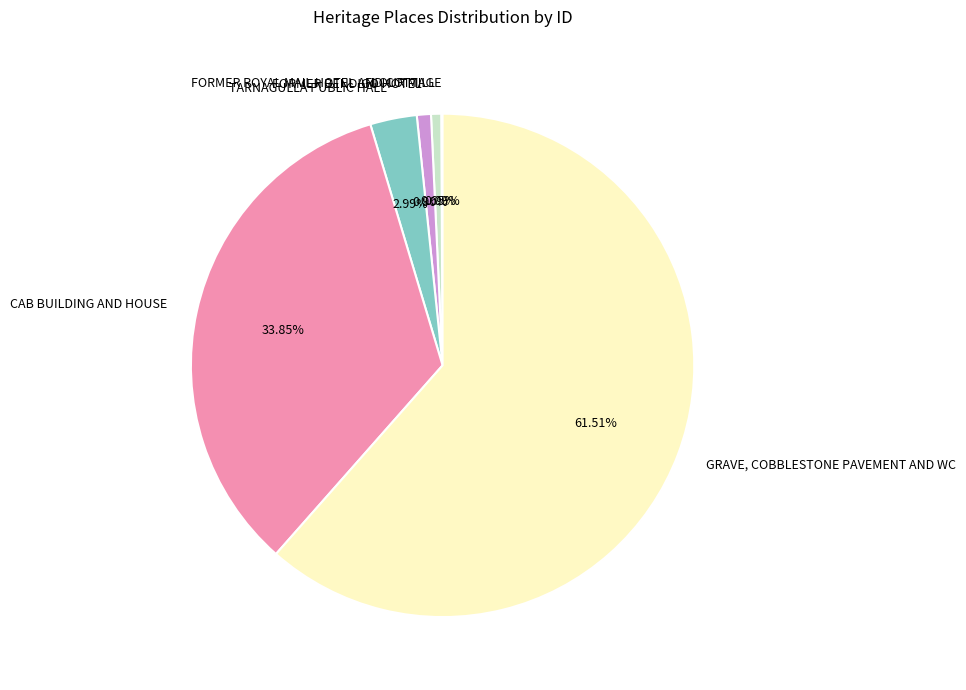

Which has a higher value, GRAVE, COBBLESTONE PAVEMENT AND WC or FORMER BENDIGO HOTEL?

GRAVE, COBBLESTONE PAVEMENT AND WC